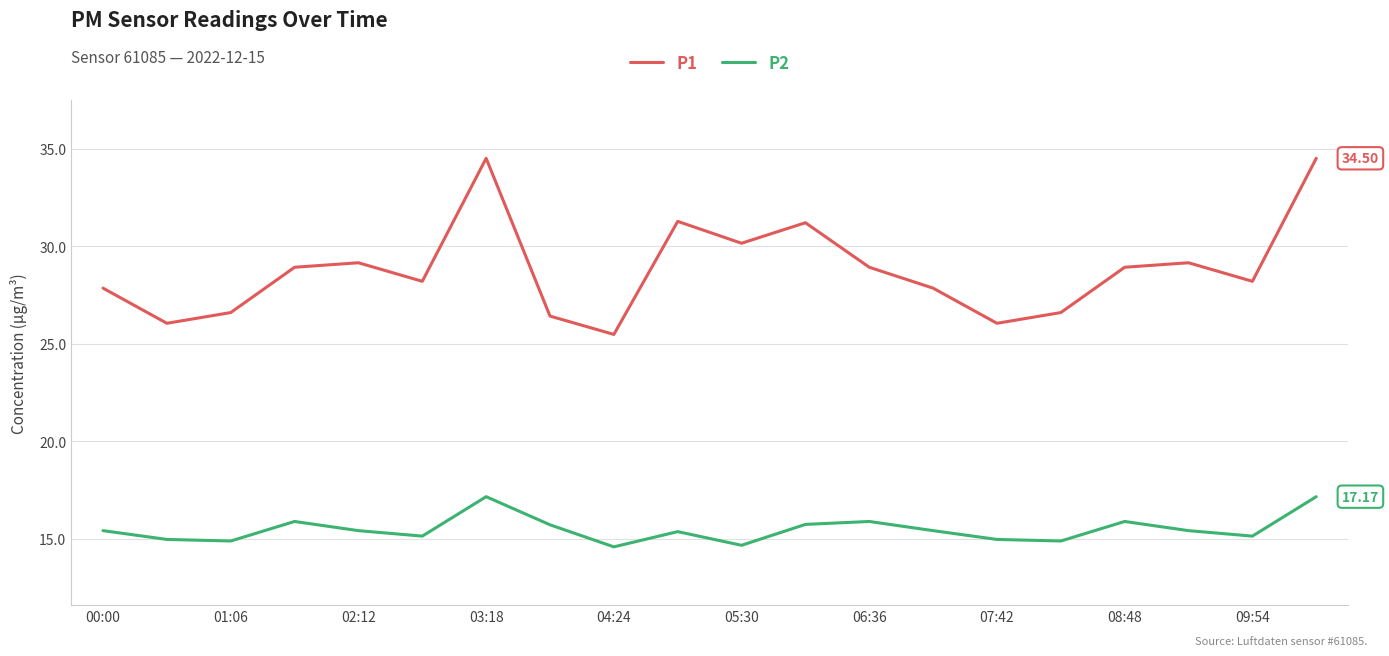

True or false: P2 and P1 intersect in this chart.

False